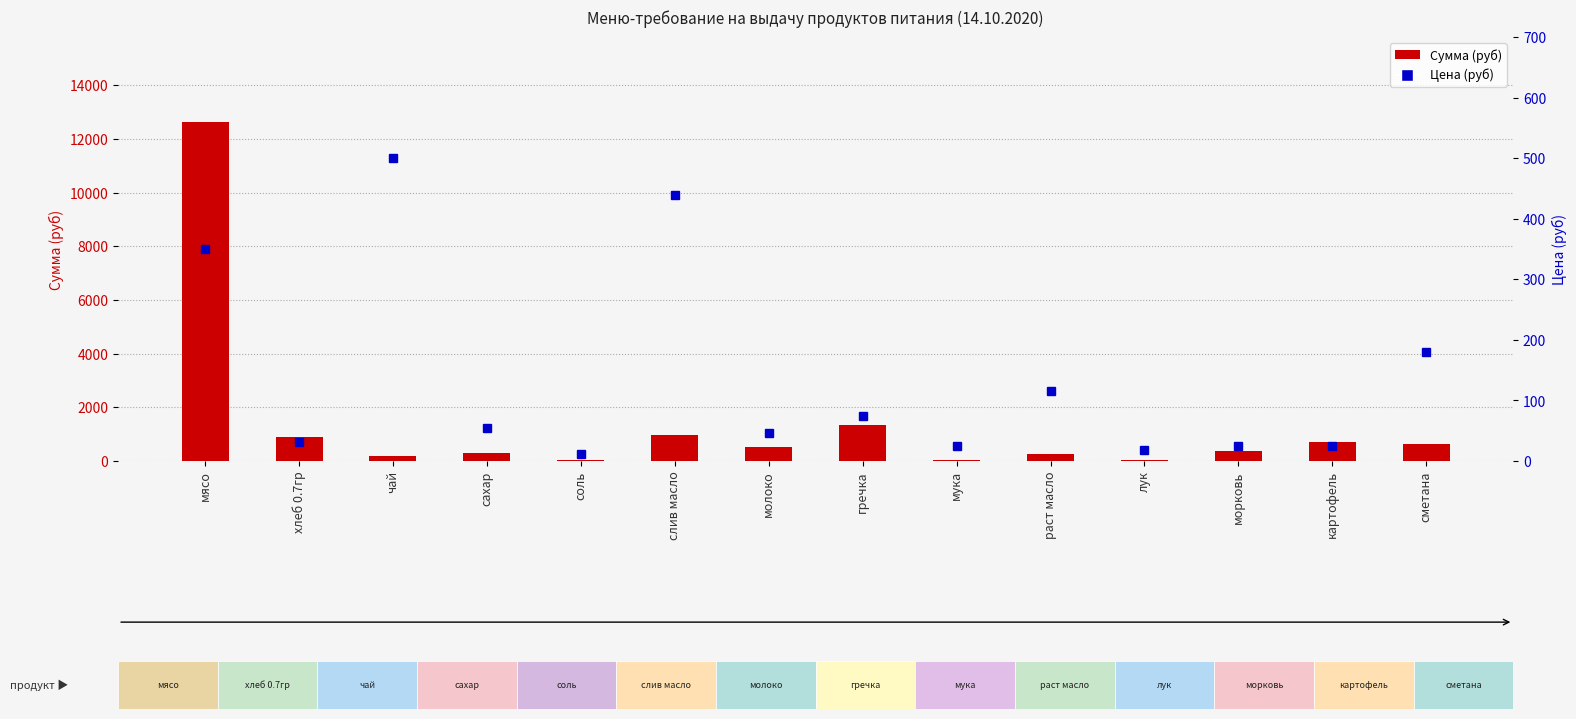

Reading left to right, what are all the values shown in this chart?

Сумма (руб): мясо=12635.0	хлеб 0.7гр=907.7	чай=180.5	сахар=297.8	соль=43.3	слив масло=950.6	молоко=509.0	гречка=1353.8	мука=26.0	раст масло=249.1	лук=32.5	морковь=388.1	картофель=722.0	сметана=649.8
Цена (руб): мясо=350.0	хлеб 0.7гр=31.4	чай=500.0	сахар=55.0	соль=12.0	слив масло=438.9	молоко=47.0	гречка=75.0	мука=24.0	раст масло=115.0	лук=18.0	морковь=25.0	картофель=25.0	сметана=180.0